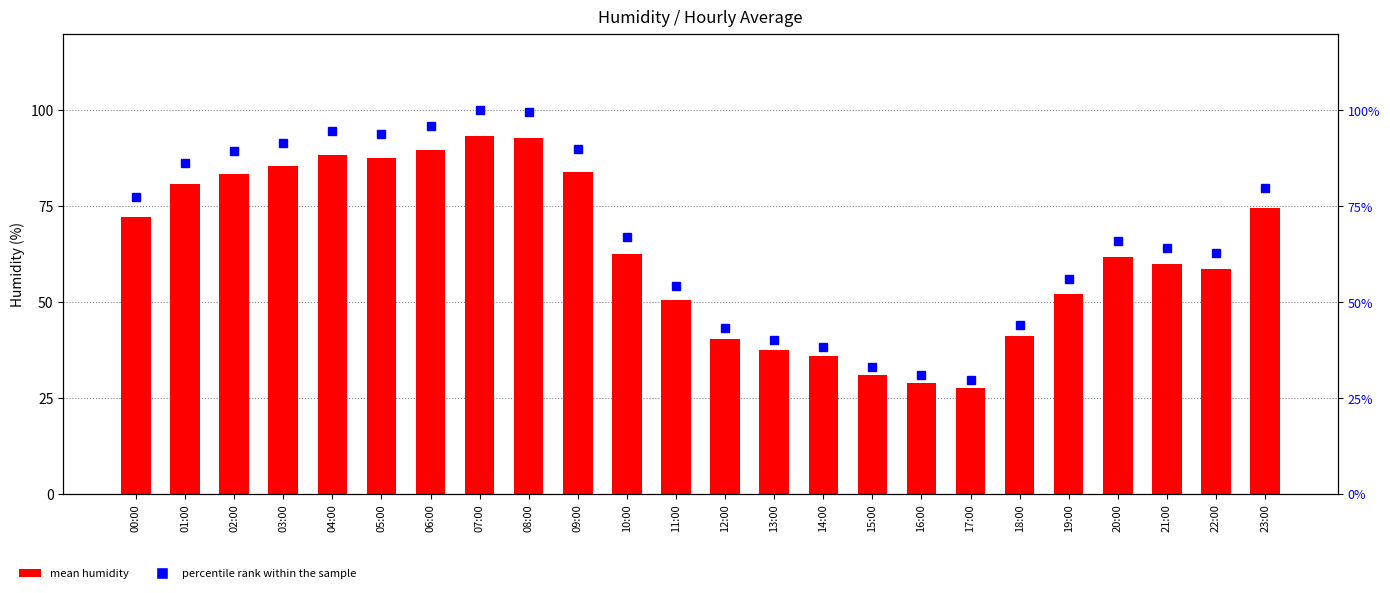

At which label is percentile rank within the sample closest to 64?

21:00